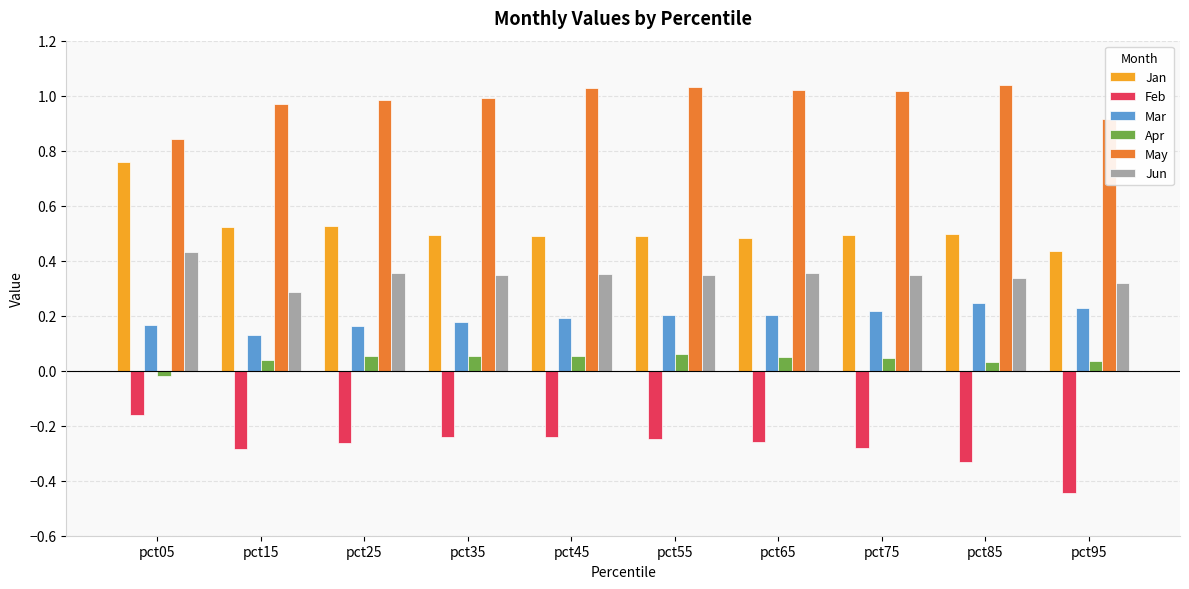

Which series has the largest range (max minus min)?

Jan